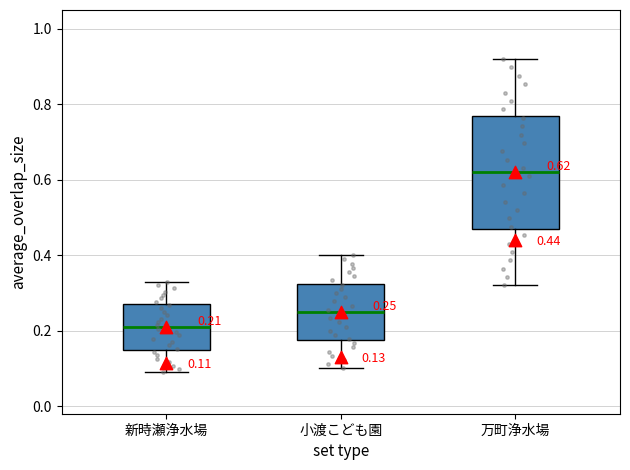

Which box's median line is the lowest?

新時瀬浄水場